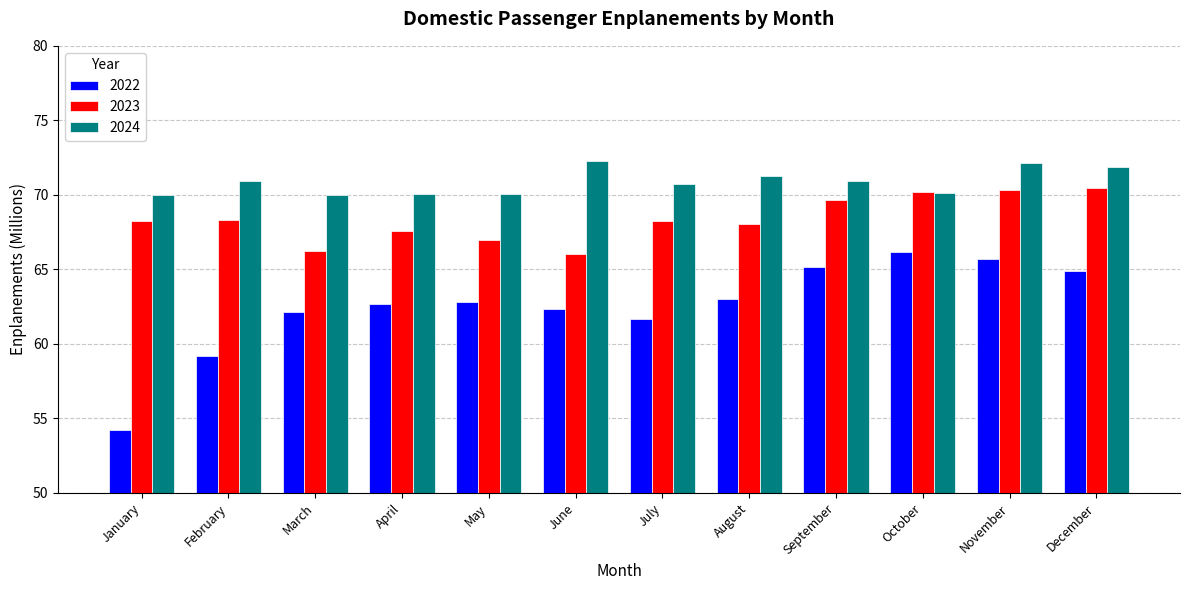

What is the total value across all series at March?

198.4